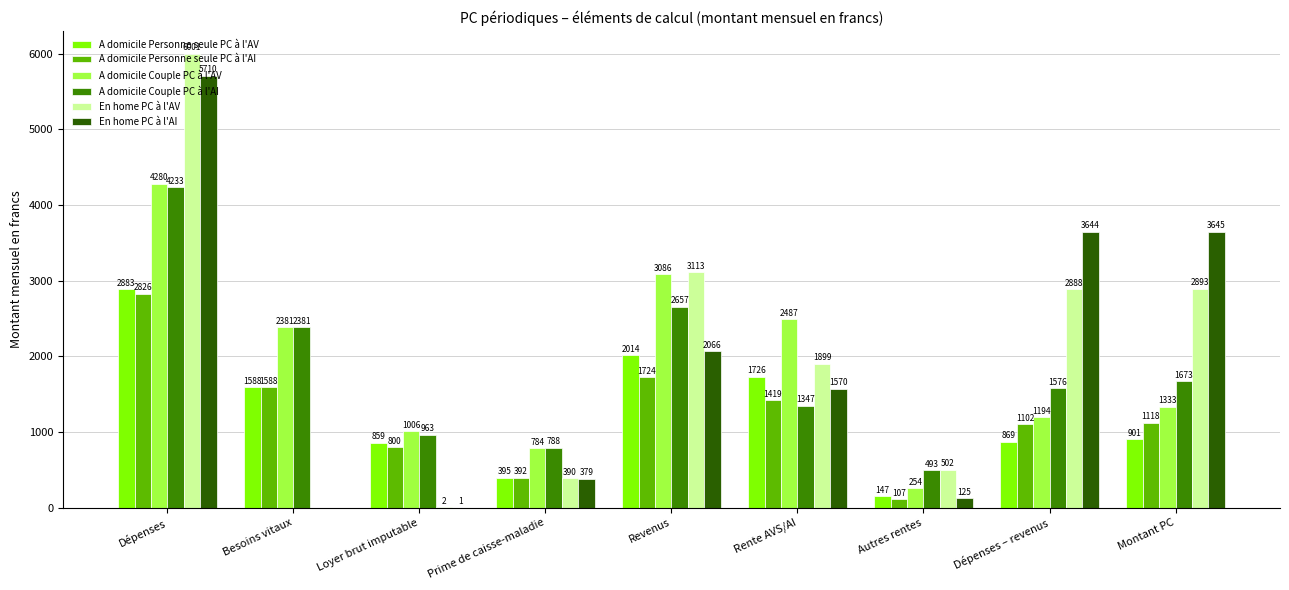

What is the total value across all series at Montant PC?

11563